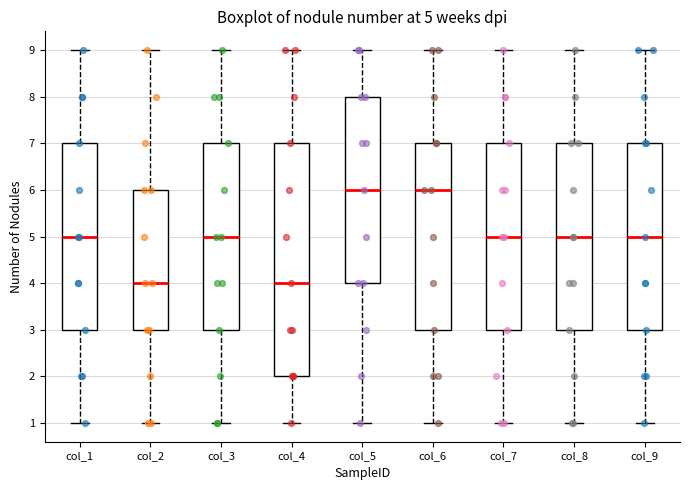

Which box is the tallest, from its lower edge to its upper edge?

col_4